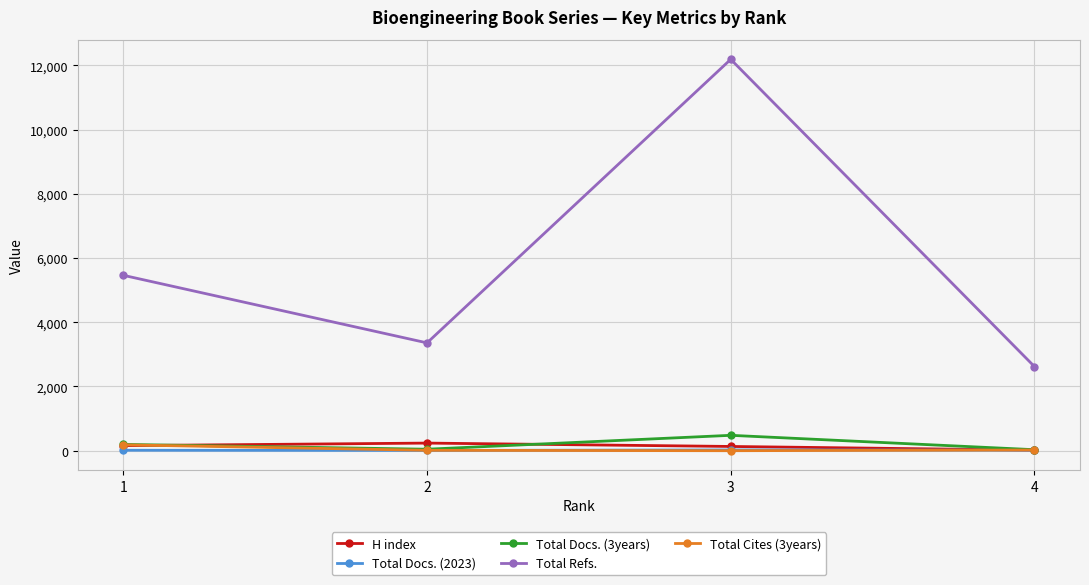

Is it true that Total Refs. equals 2996 at 1?

False